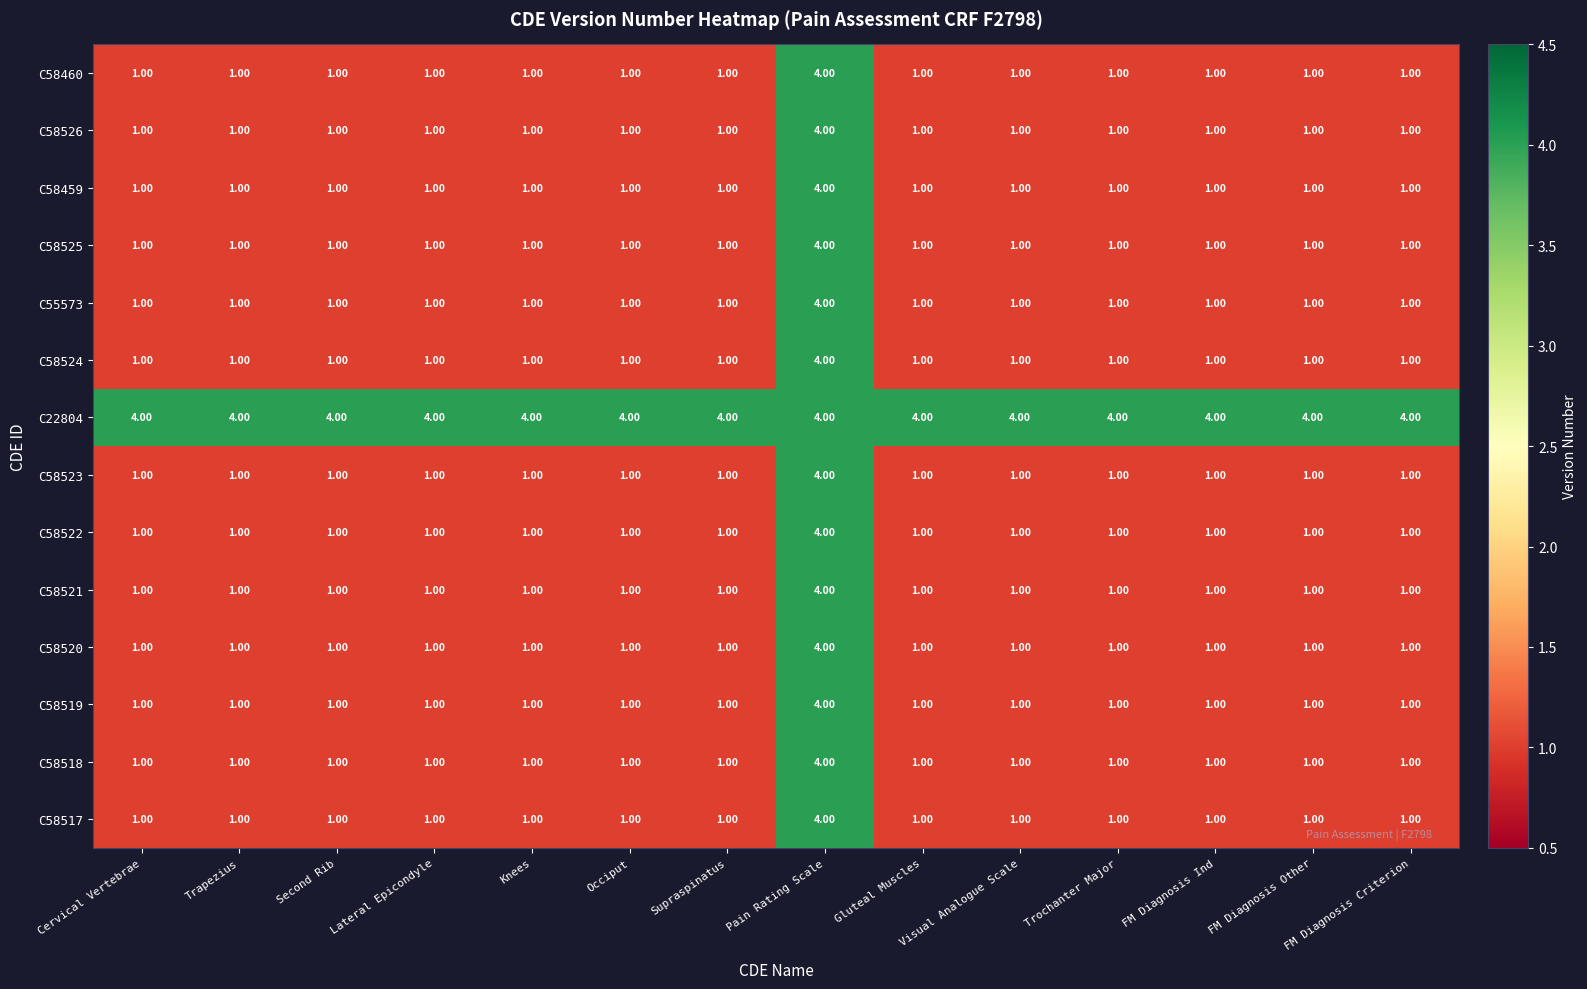

What is the difference between the highest and lowest values at Second Rib?

3